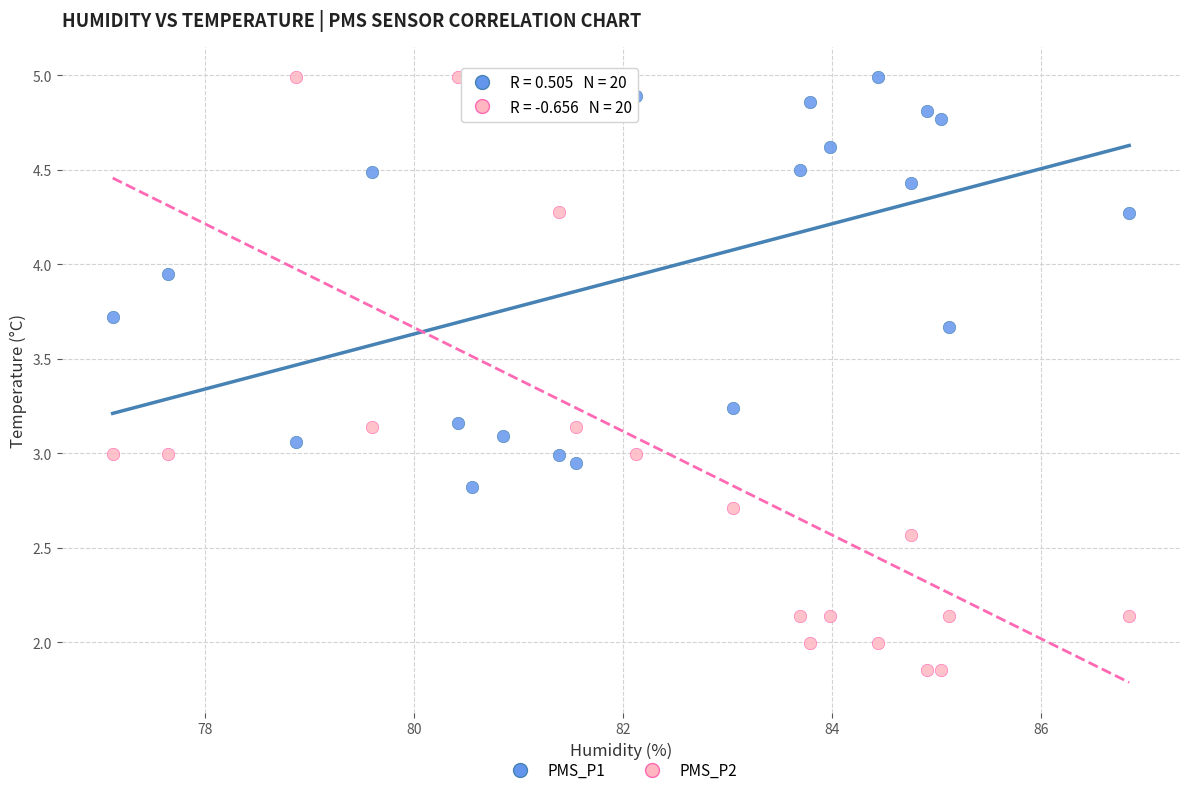

What are all the series names shown in the legend?

PMS_P1, PMS_P2